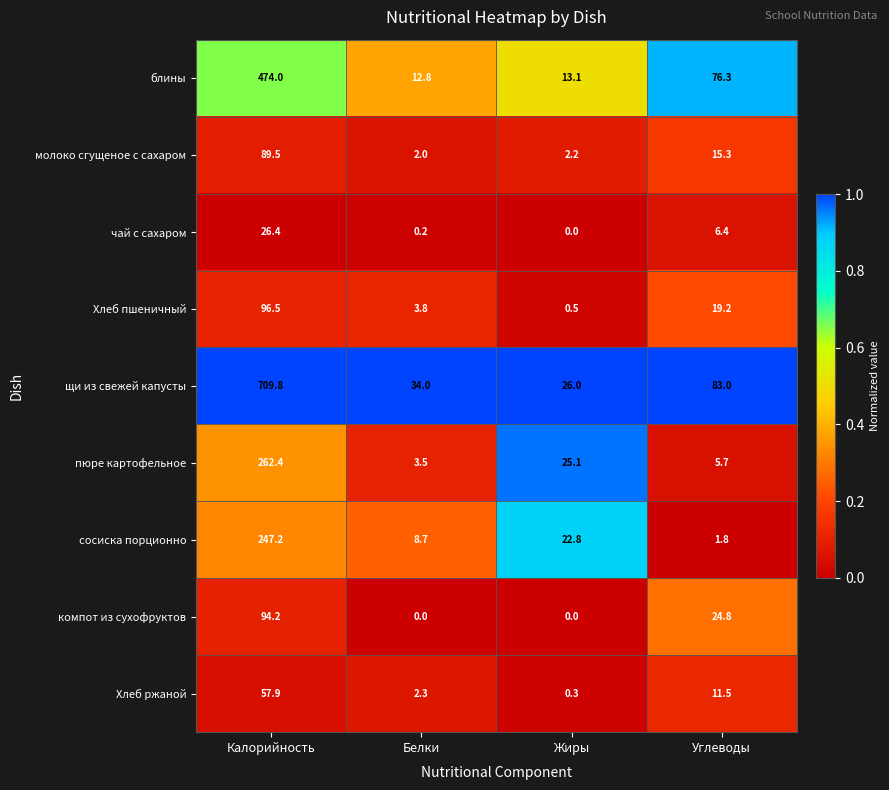

How many series are shown in this chart?

9